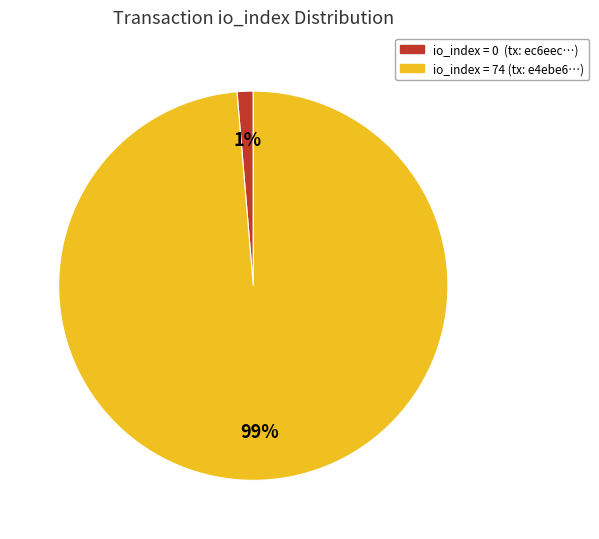

How many segments does this pie chart have?

2